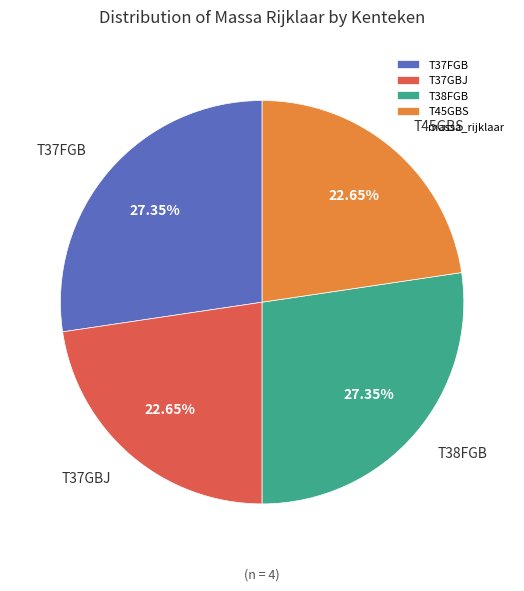

To the nearest percent, what is the average slice percentage?

25%